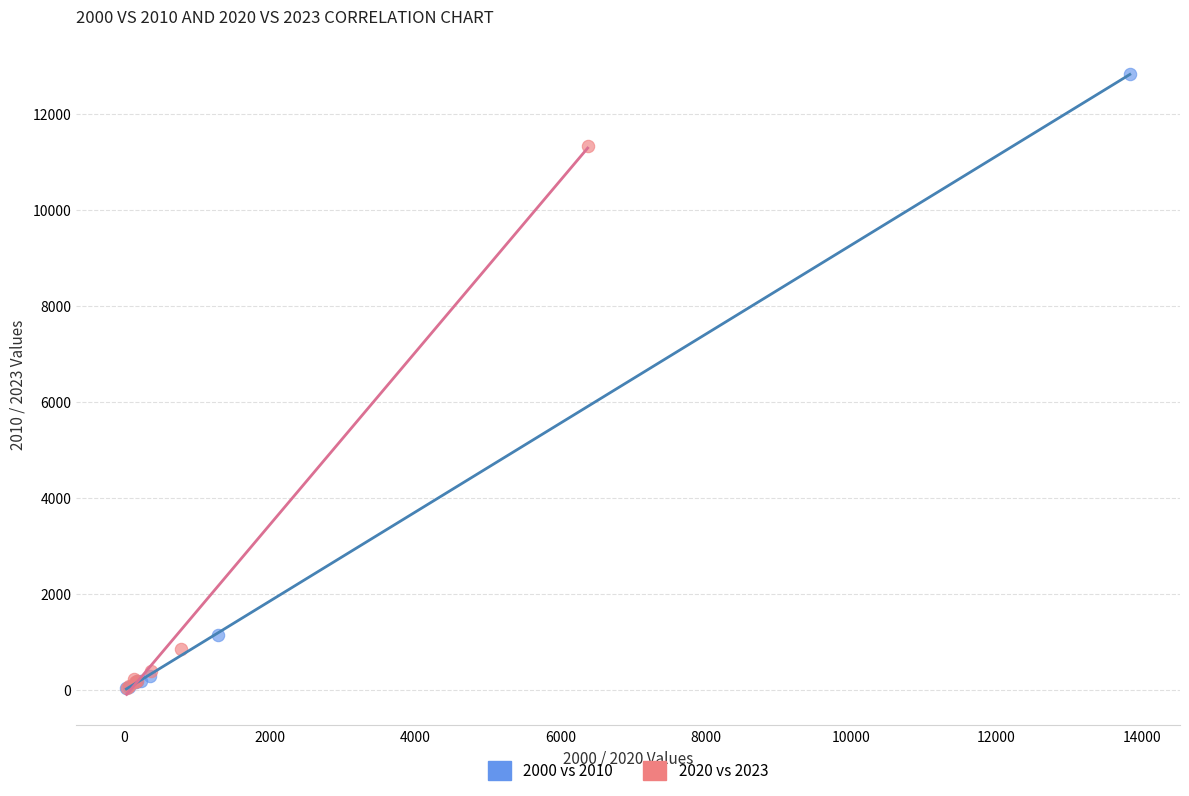

Which series reaches the maximum Y coordinate?

2000 vs 2010